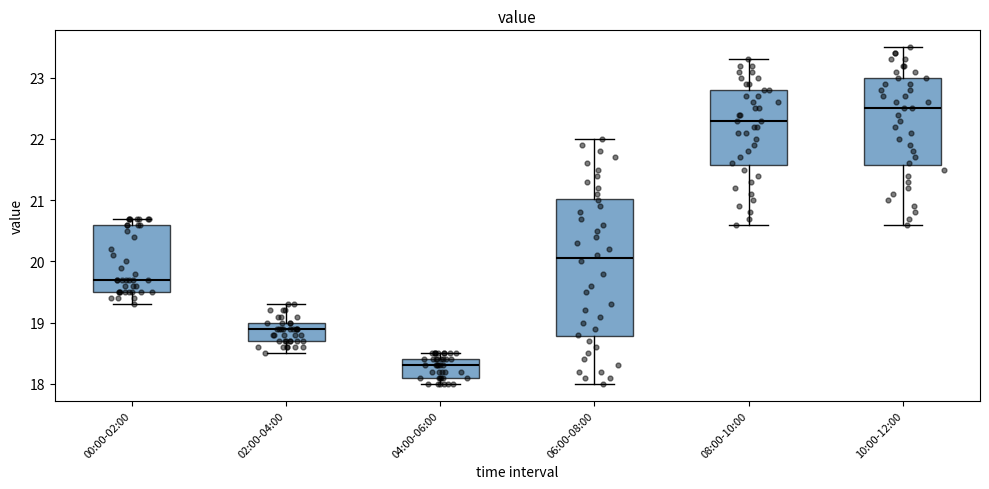

Where does the median line of the box for 08:00-10:00 sit on the y-axis? The values are not printed on the chart, so give them approximately, as read against the axis.

22.3